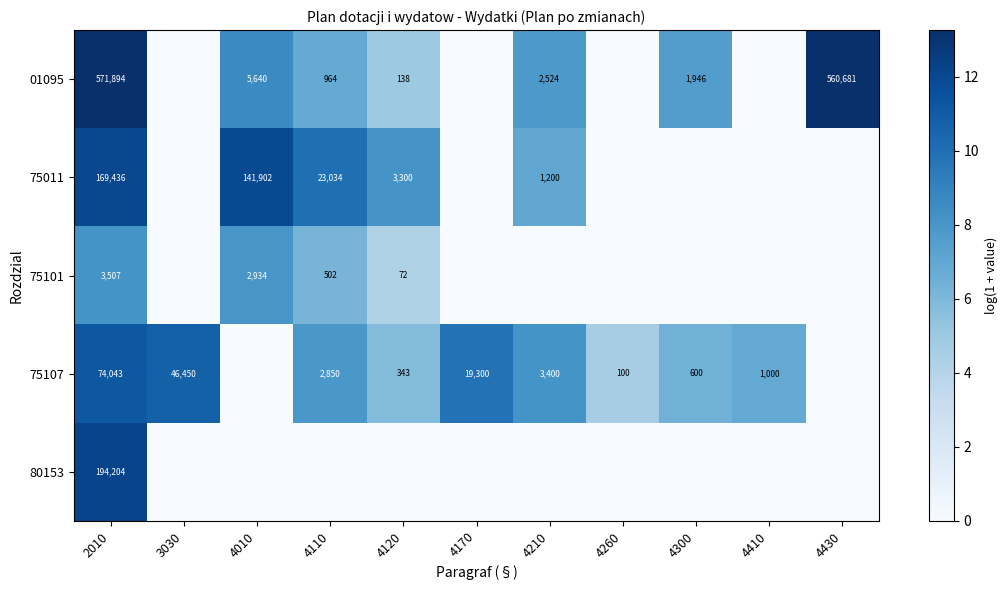

At which category is the sum across all series the highest?

2010